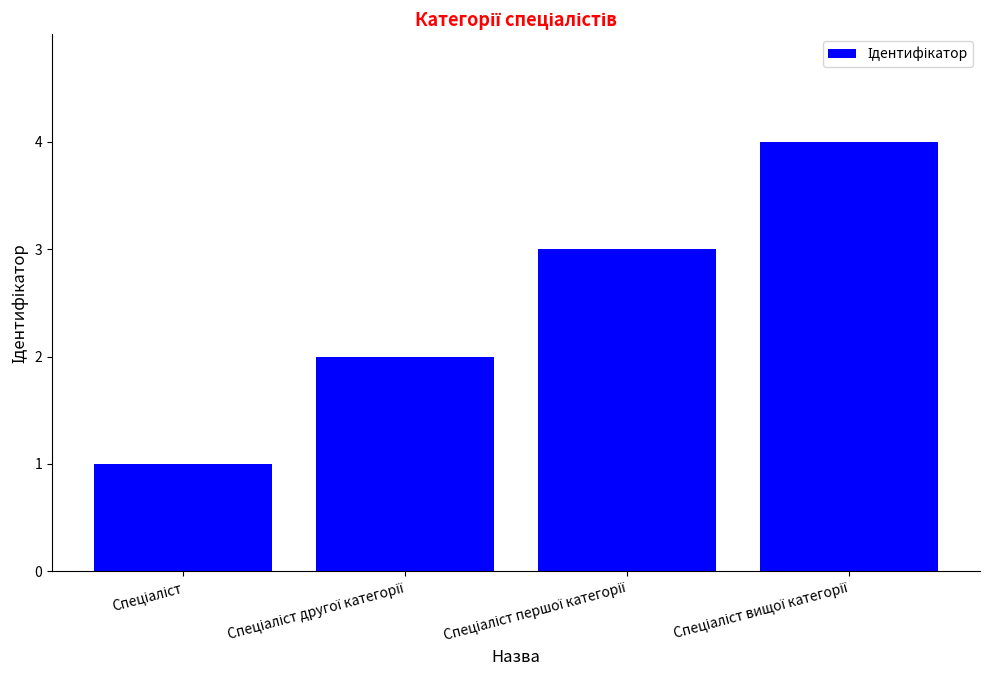

What is the difference between the maximum and minimum values?

3